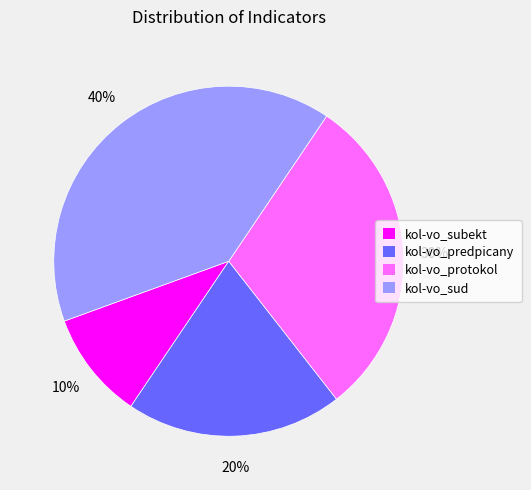

True or false: kol-vo_subekt accounts for 10% of the total.

True